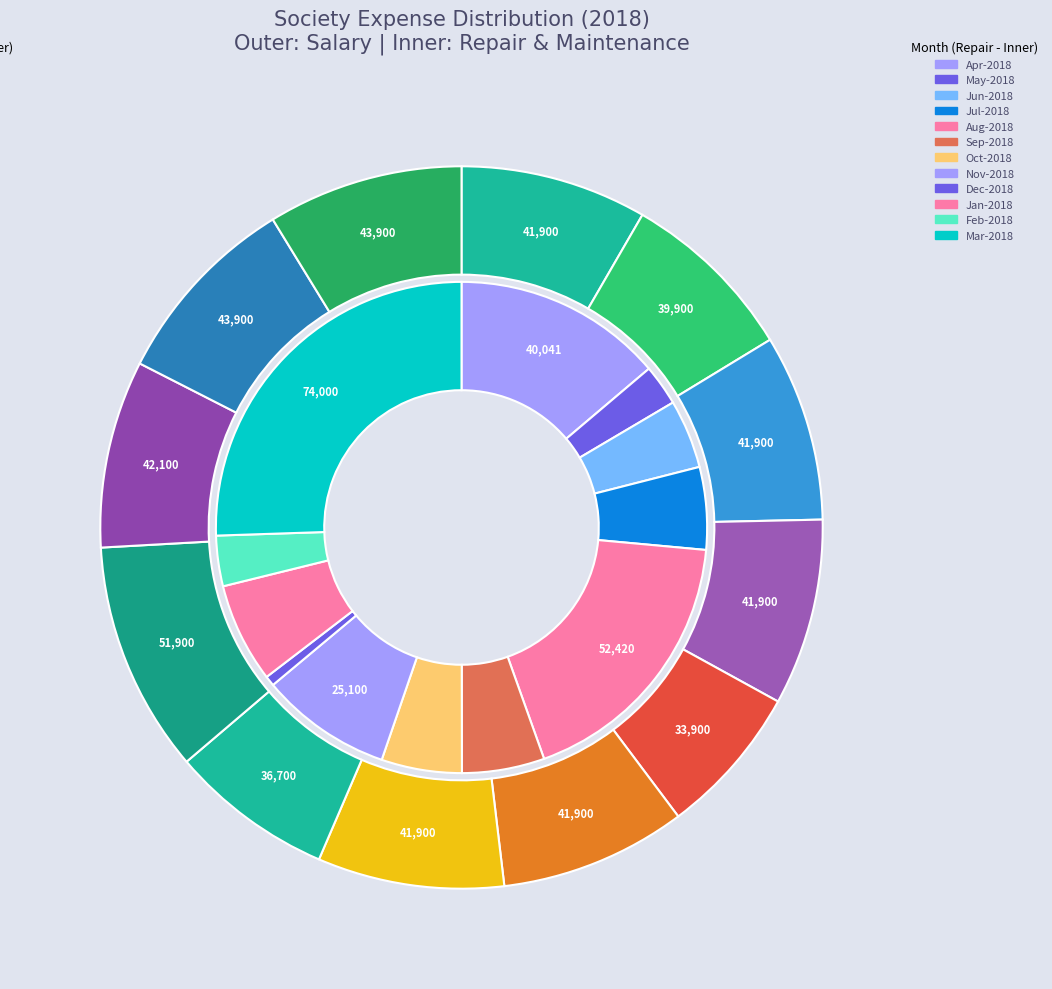

To the nearest percent, what portion does 5 represent?

5%